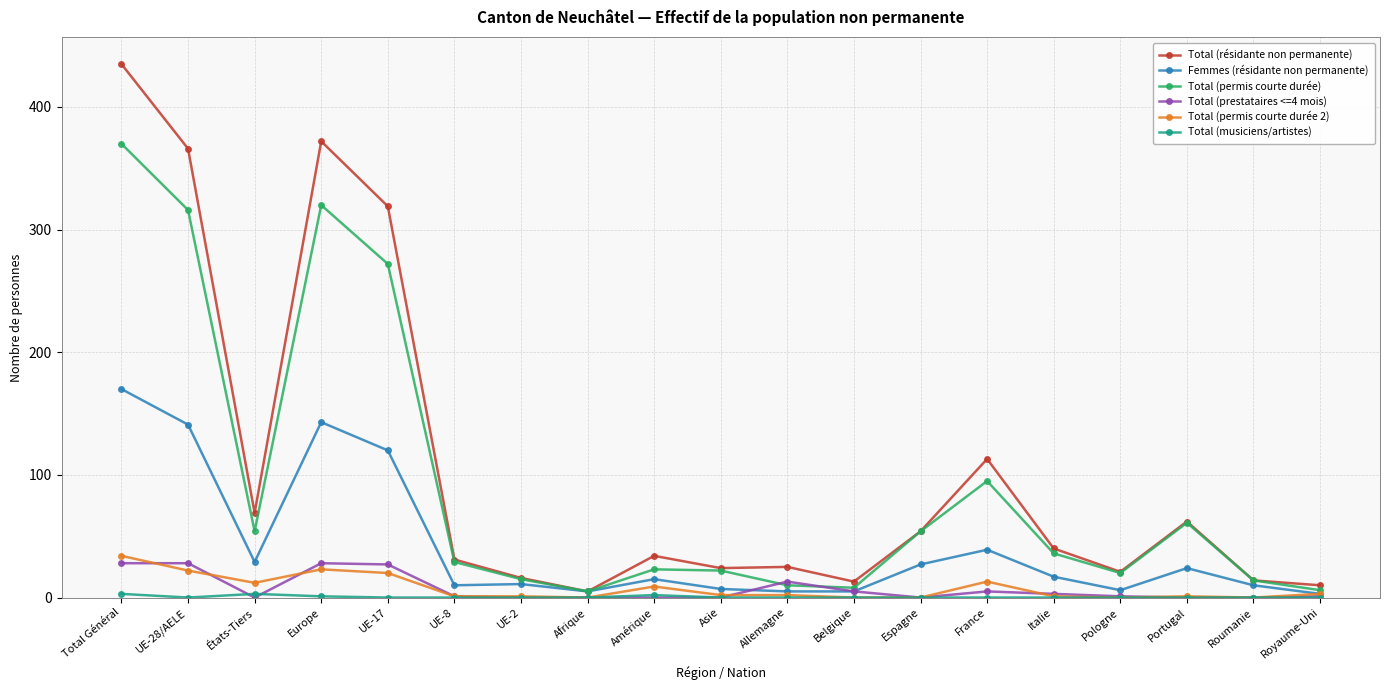

Where is the first local maximum for Total (résidante non permanente)?

Europe